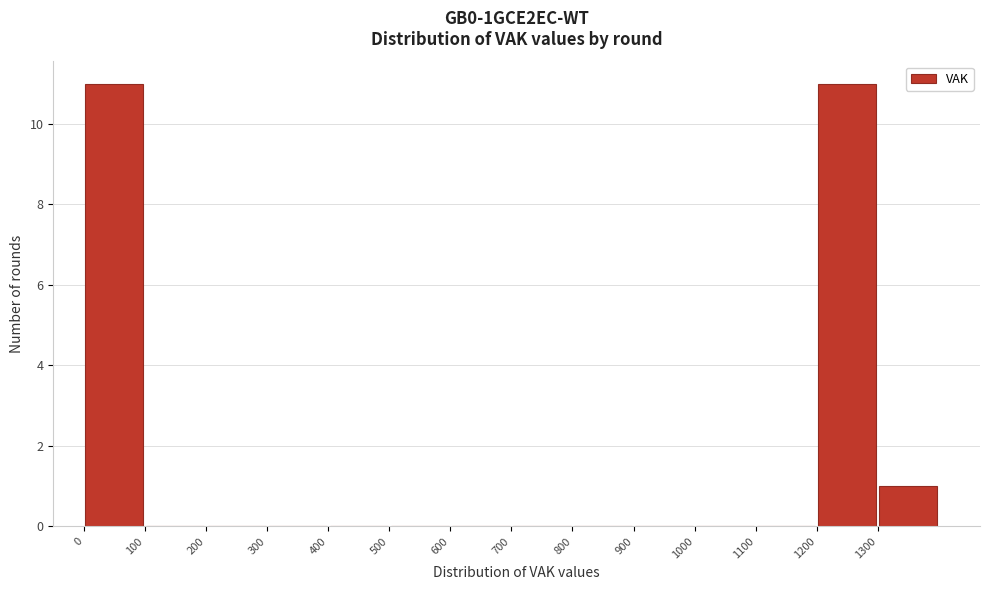

Reading left to right, transcribe this chart: for each bar, give the range it covers on the x-axis and its height. The values are not printed on the chart, so give them approximately, as read against the axis.

0 to 100: 11
100 to 200: 0
200 to 300: 0
300 to 400: 0
400 to 500: 0
500 to 600: 0
600 to 700: 0
700 to 800: 0
800 to 900: 0
900 to 1000: 0
1000 to 1100: 0
1100 to 1200: 0
1200 to 1300: 11
1300 to 1400: 1